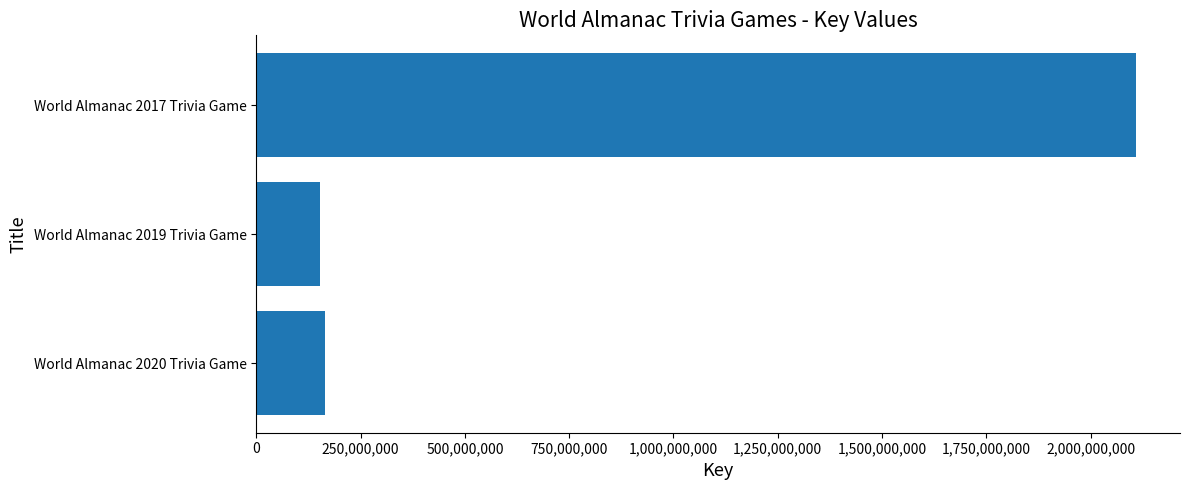

Approximately how many times larger is the value at World Almanac 2019 Trivia Game compared to World Almanac 2020 Trivia Game?

0.9